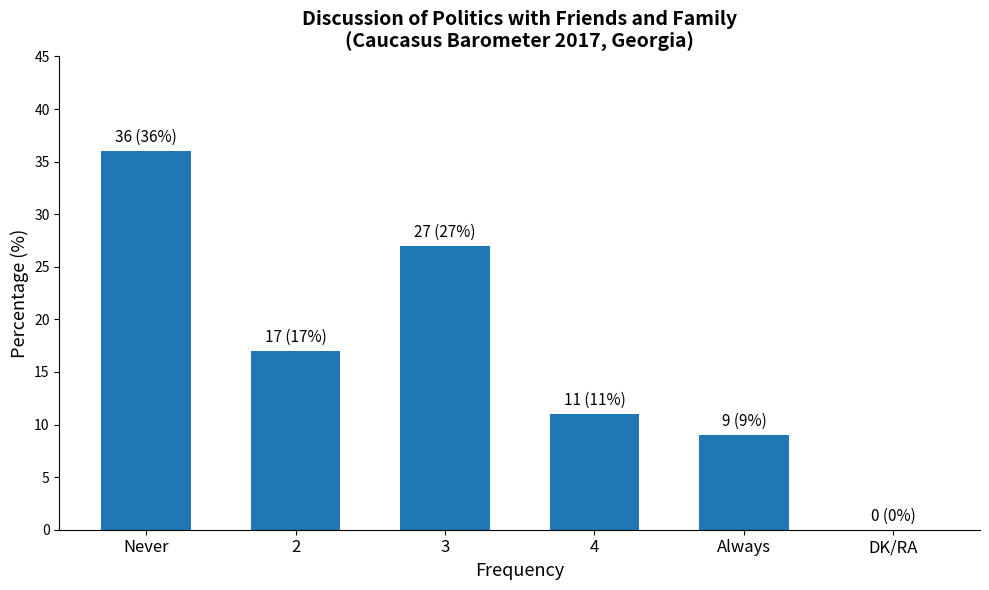

Reading right to left, transcribe all the data shown in this chart.

0	9	11	27	17	36